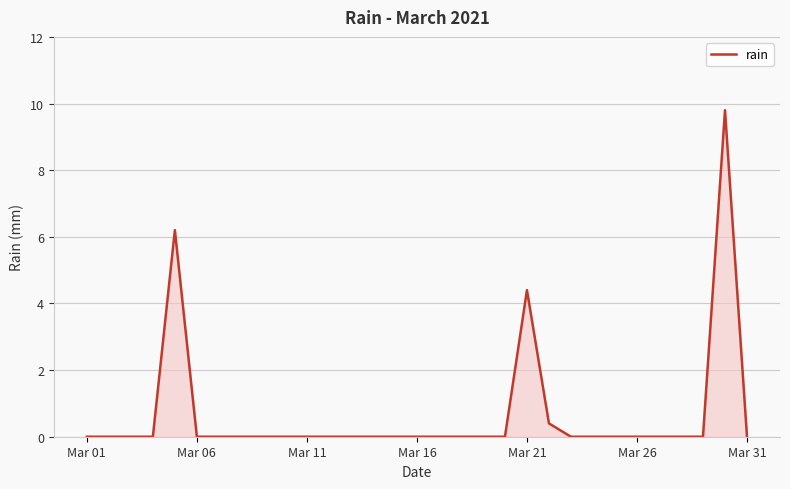

What is the difference between the maximum and minimum values?

9.8